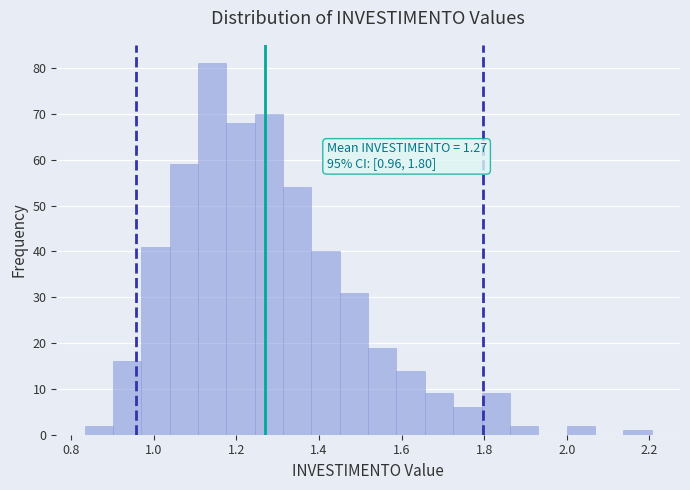

Around what value on the x-axis is the tallest bar? Give the approximate position of its centre, as read against the axis.

1.14